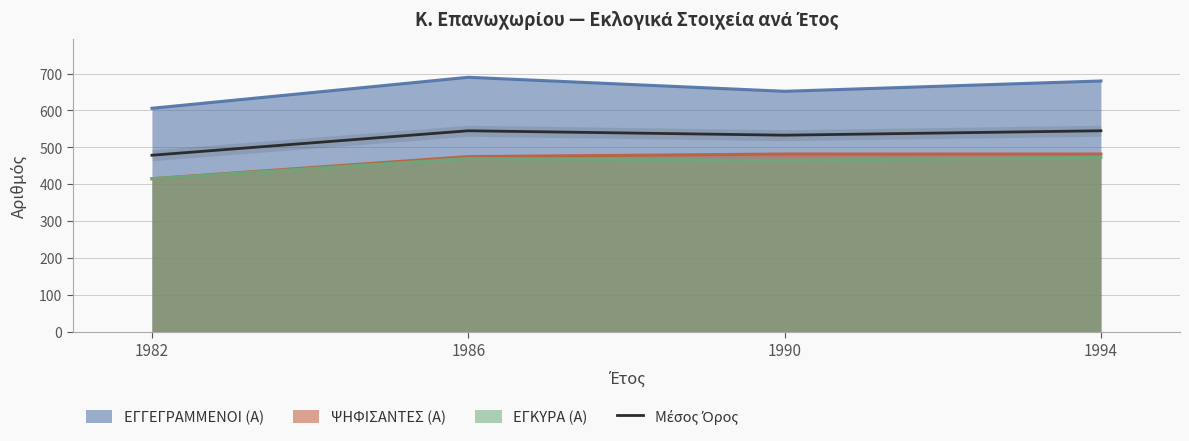

How many categories are shown in the chart?

4